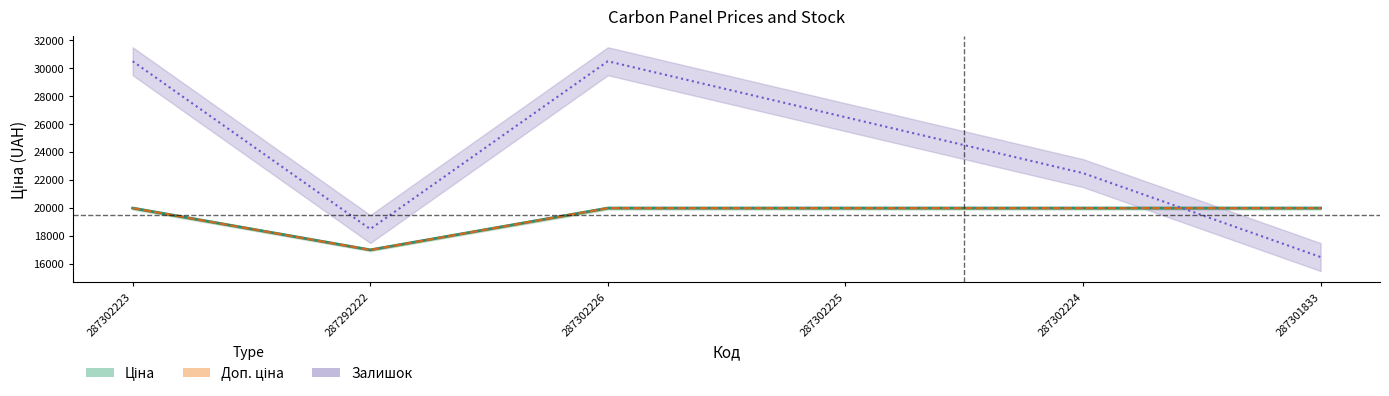

True or false: Ціна has a value of 19964.2 at 287302224.

True